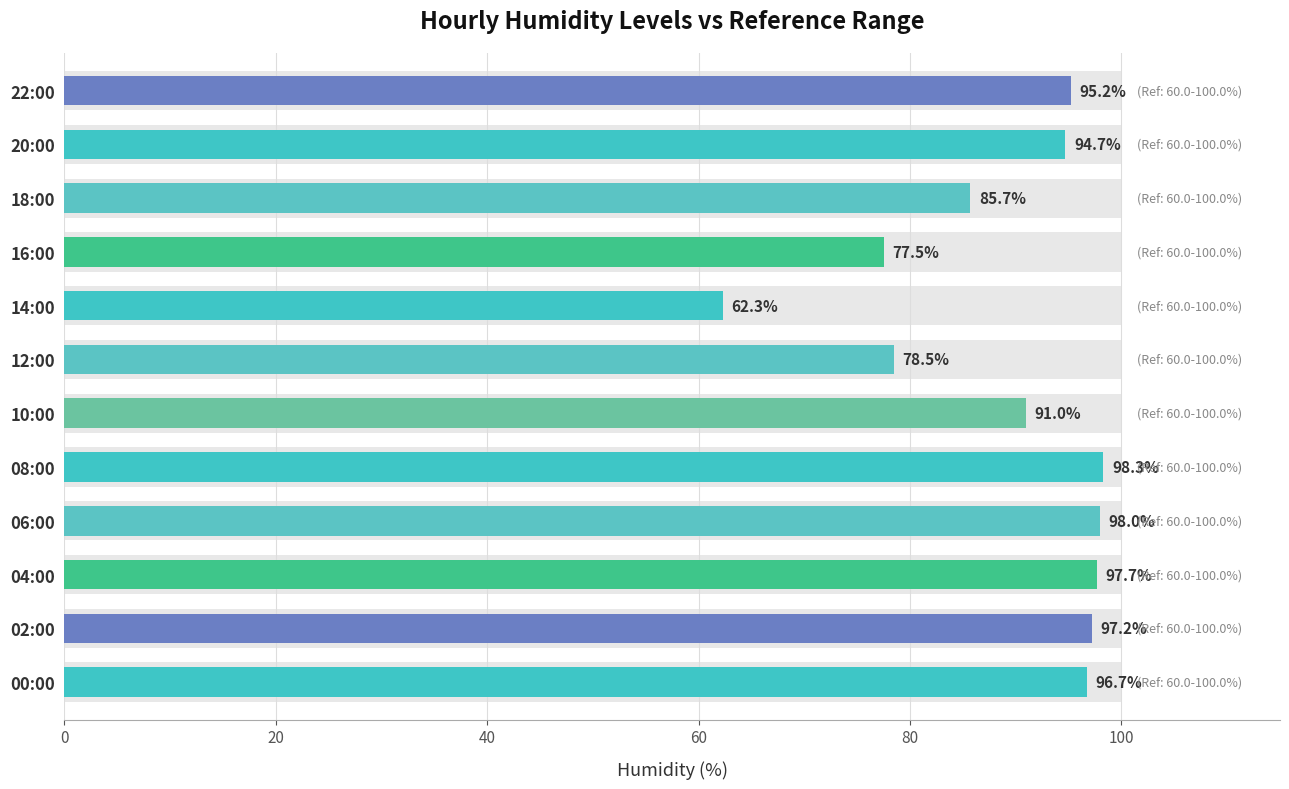

What is the sum of all values?

1072.8